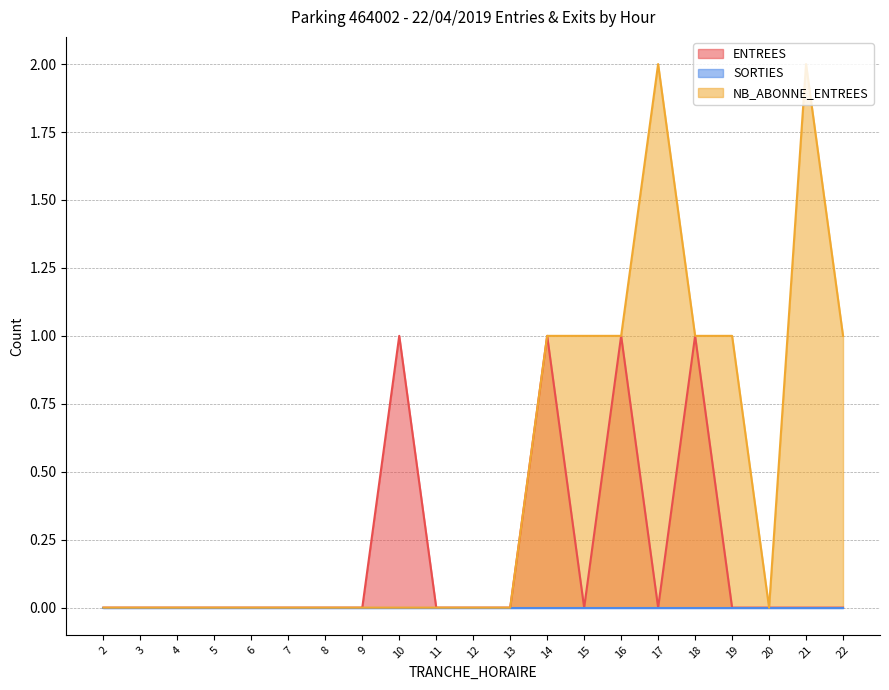

What is the value of the NB_ABONNE_ENTREES point at the 15th from the left?

1